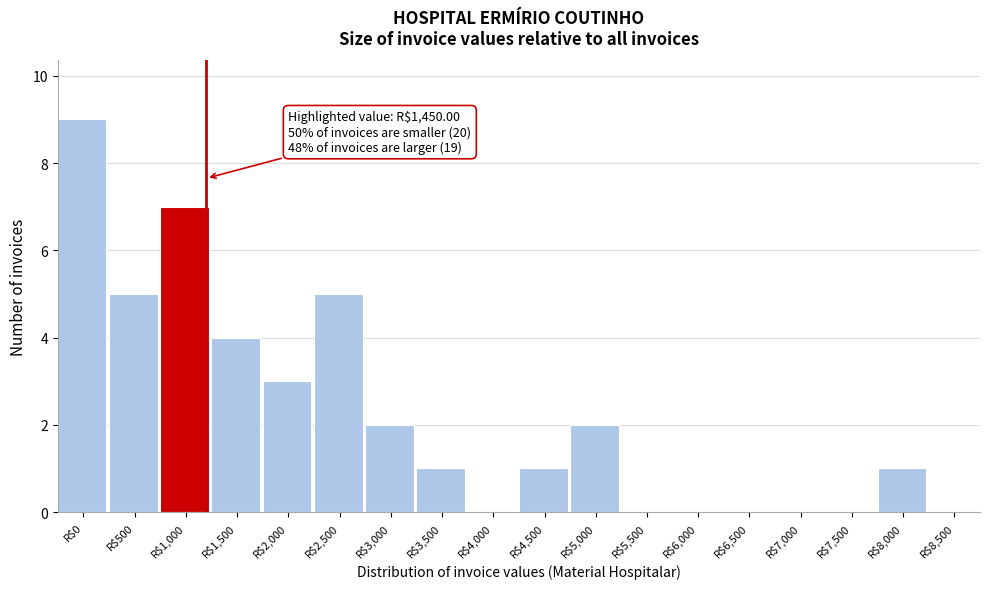

The value at R$7,500 is 4. True or false?

False